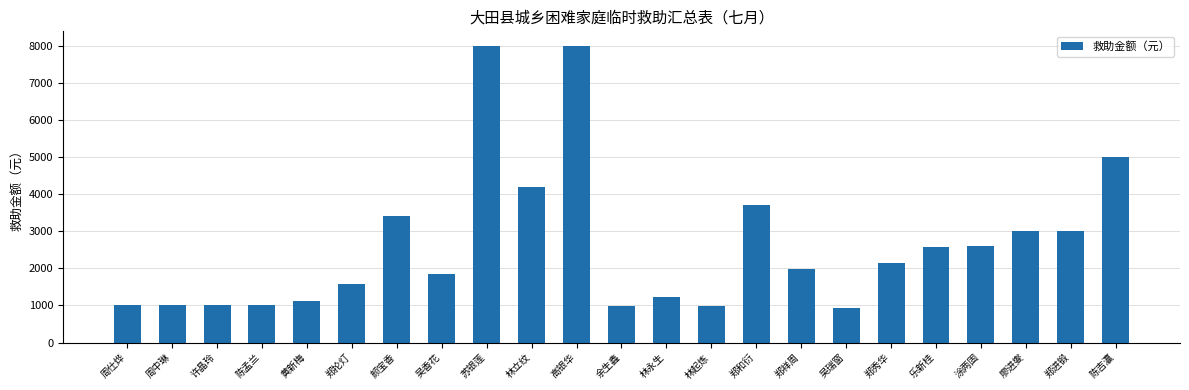

How many data points are less than 1974?

11